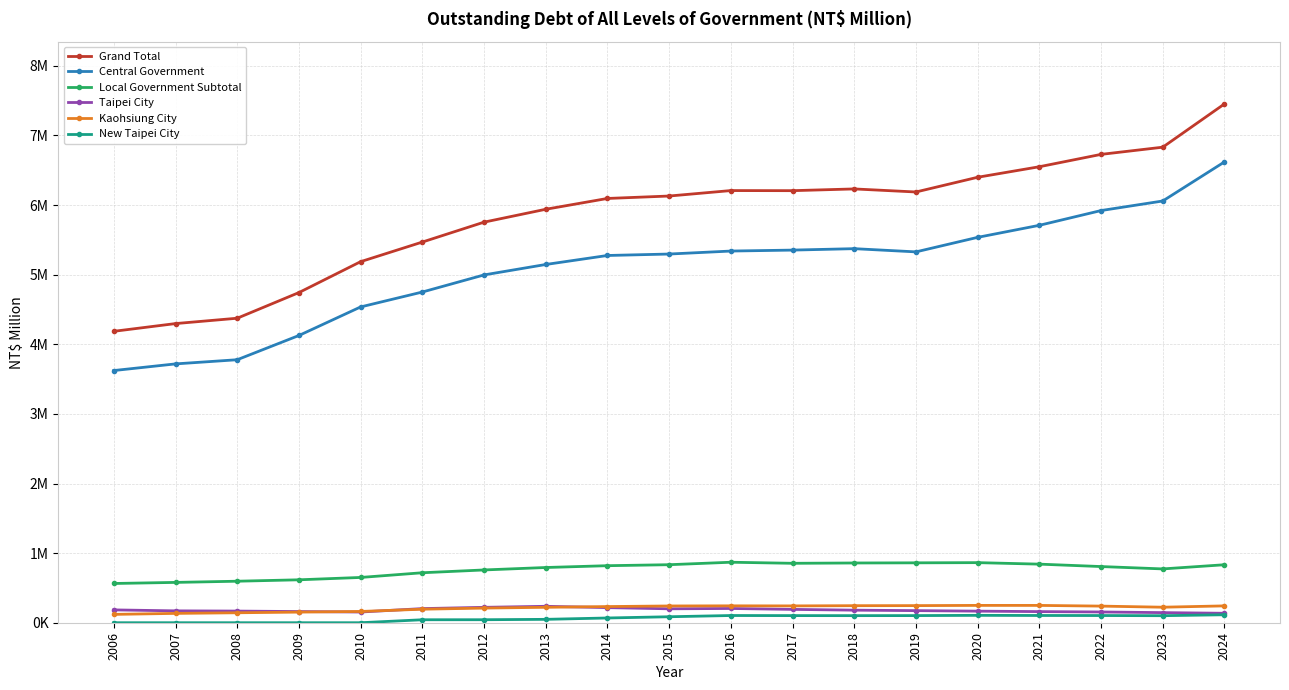

What is the difference between the New Taipei City values at 2021 and 2010?

104000